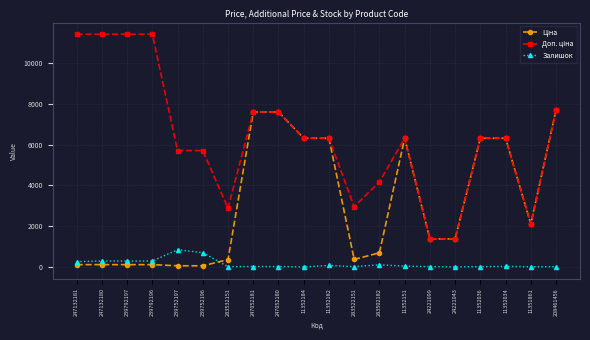

True or false: Залишок has a value of 290.0 at 239792196.

True